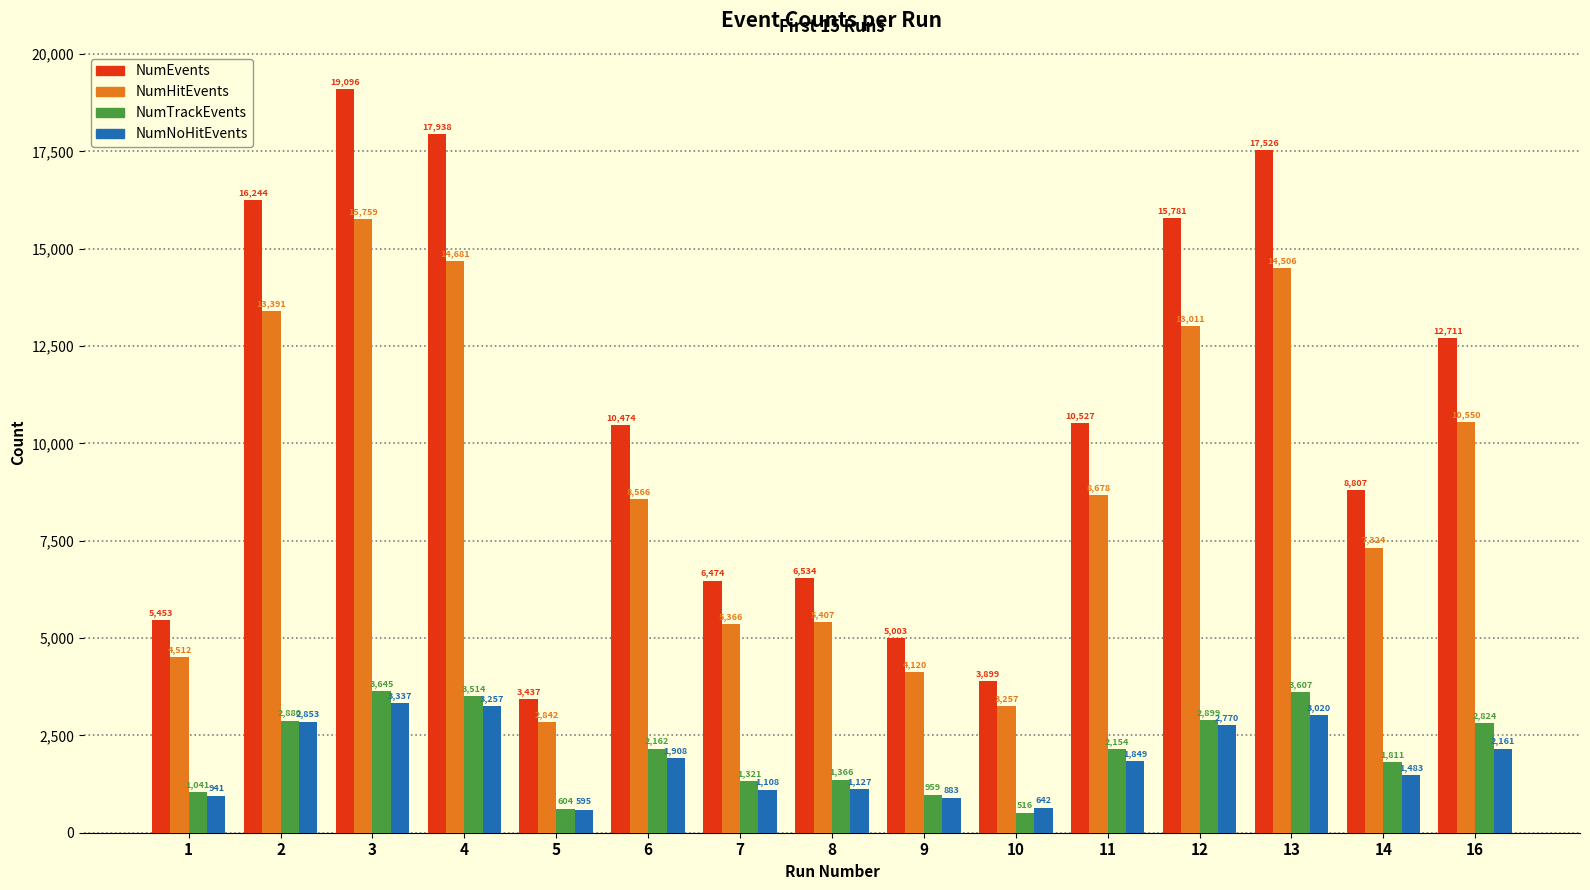

How many values in the NumHitEvents series are below 8566?

7